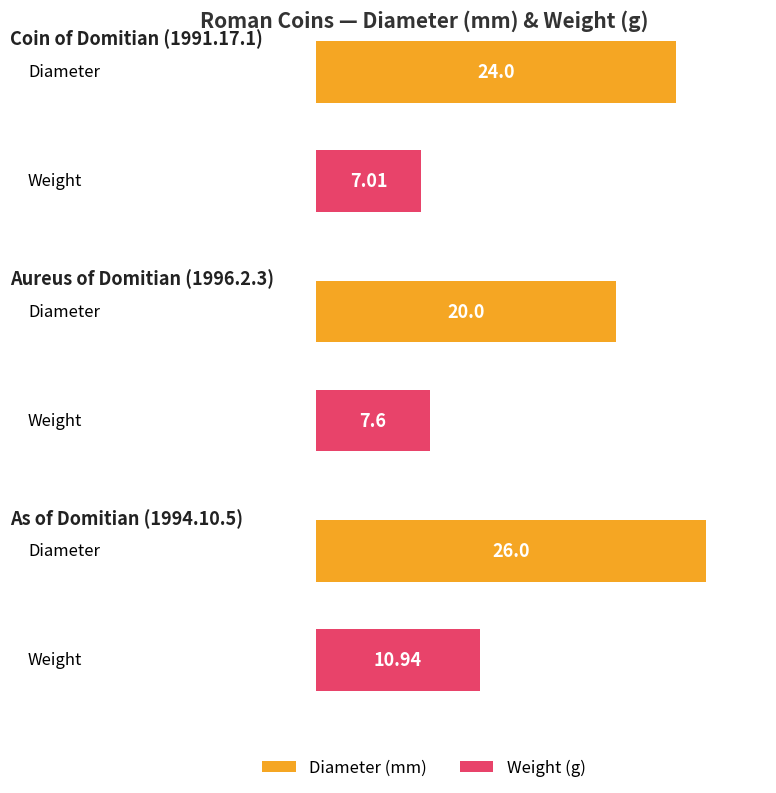

Between Aureus of Domitian (1996.2.3) and As of Domitian (1994.10.5), which series saw the biggest shift?

Diameter